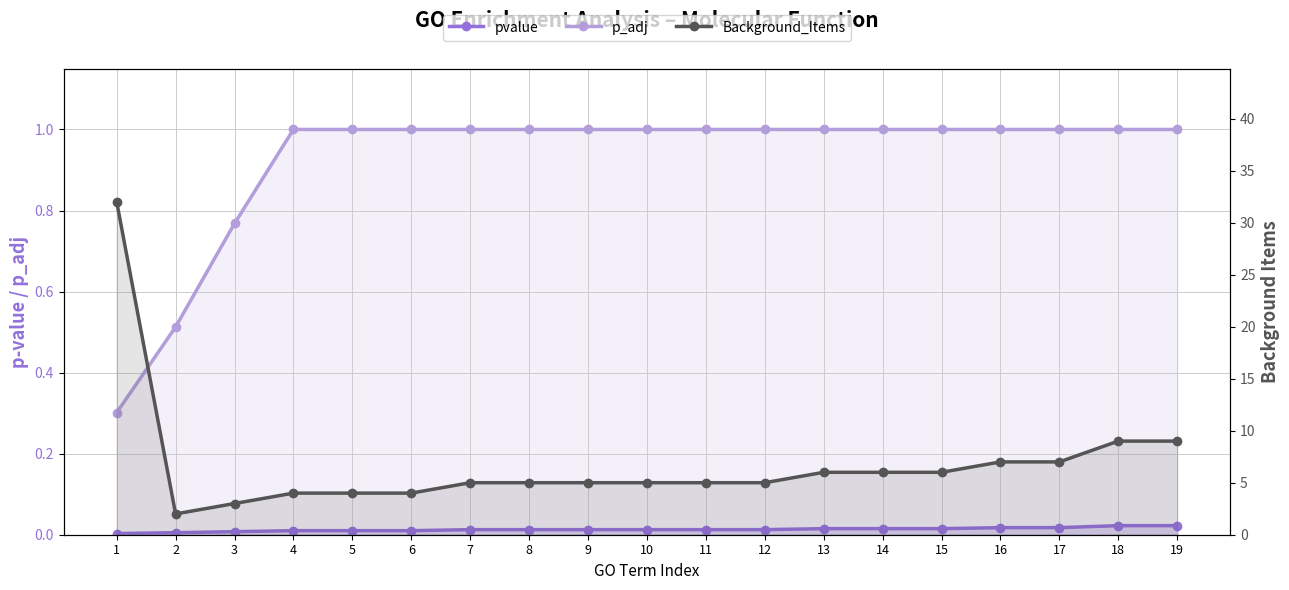

Read the Background_Items value at 19.

9.0